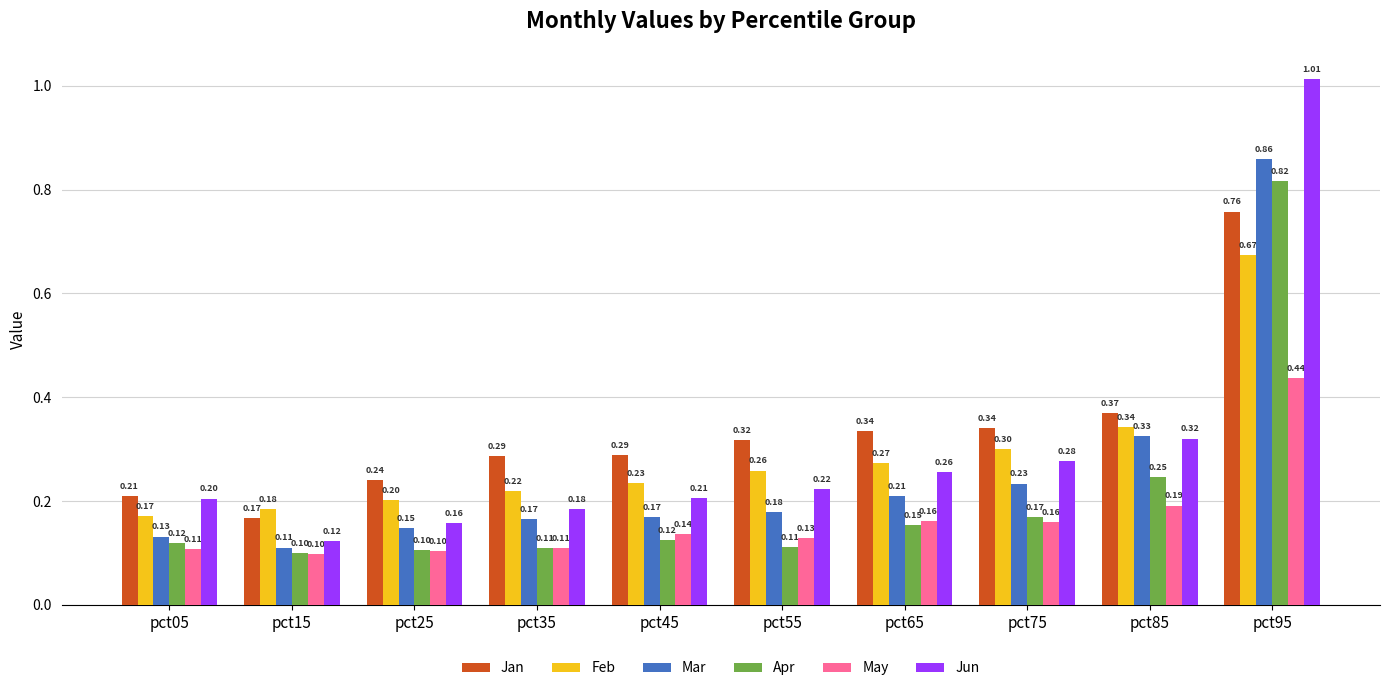

The Apr series shows 1.3 at pct95. True or false?

False